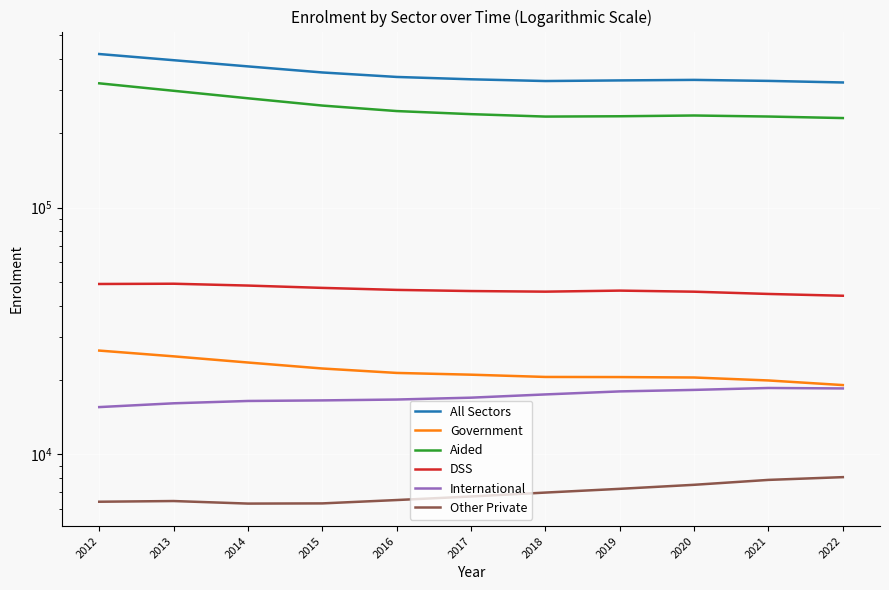

Rank the categories by Other Private value from lowest to highest.

2014, 2015, 2012, 2013, 2016, 2017, 2018, 2019, 2020, 2021, 2022